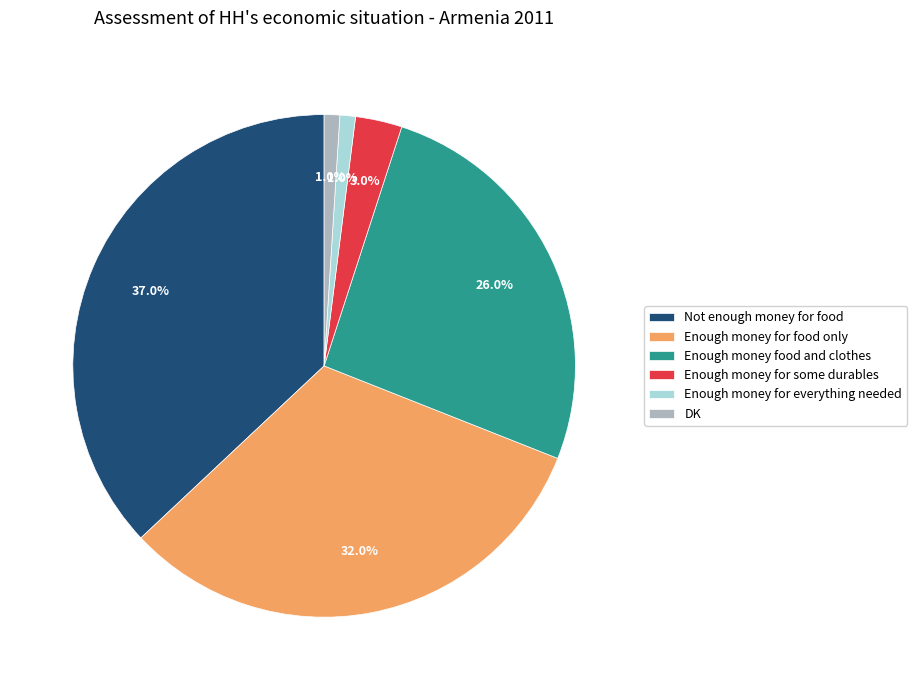

To the nearest percent, what is the difference between the DK and Enough money for food only slice percentages?

31%